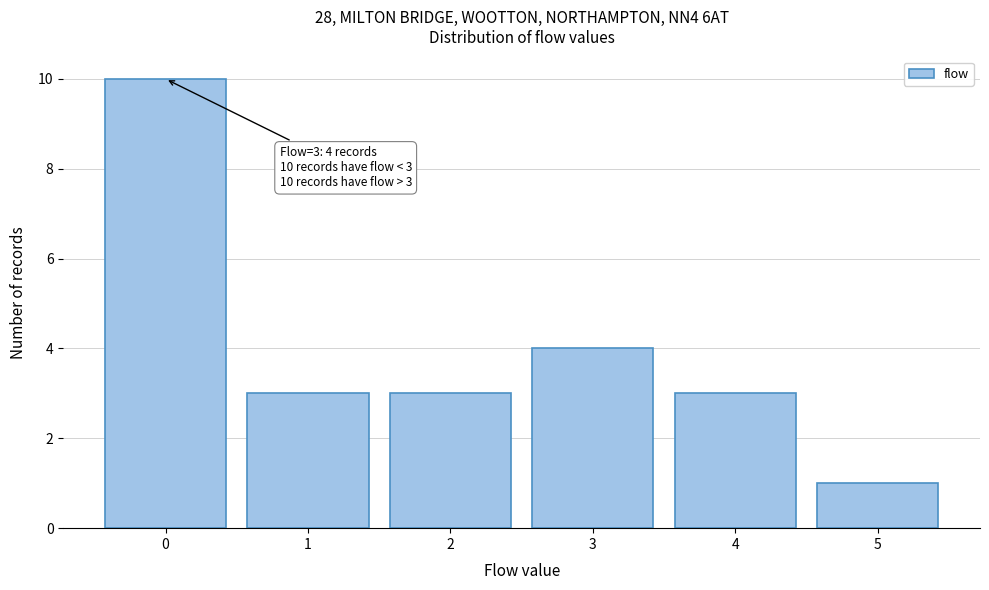

Reading left to right, list all the values displayed in this chart.

10	3	3	4	3	1